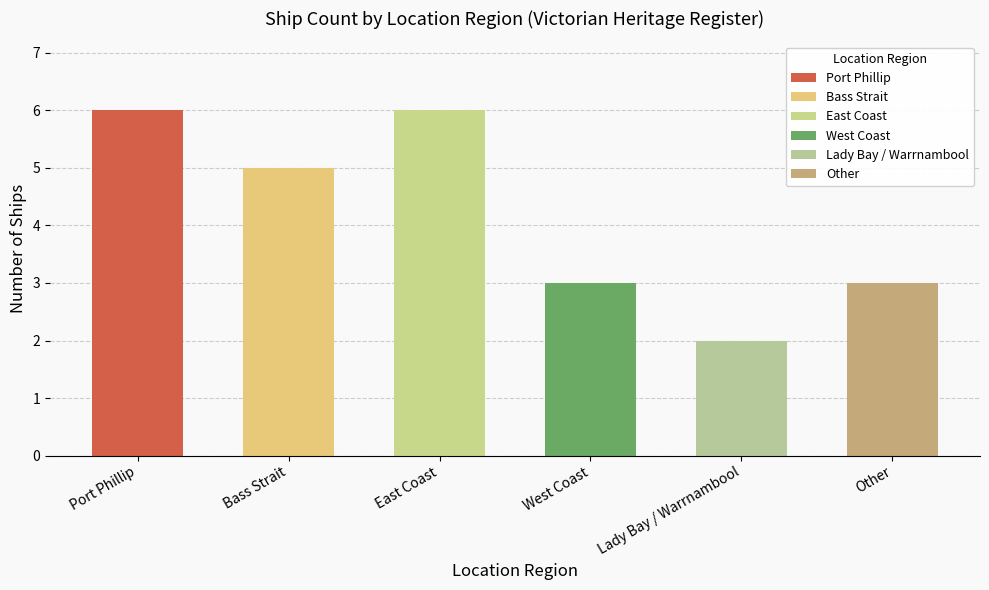

What is the change in value from East Coast to West Coast?

-3